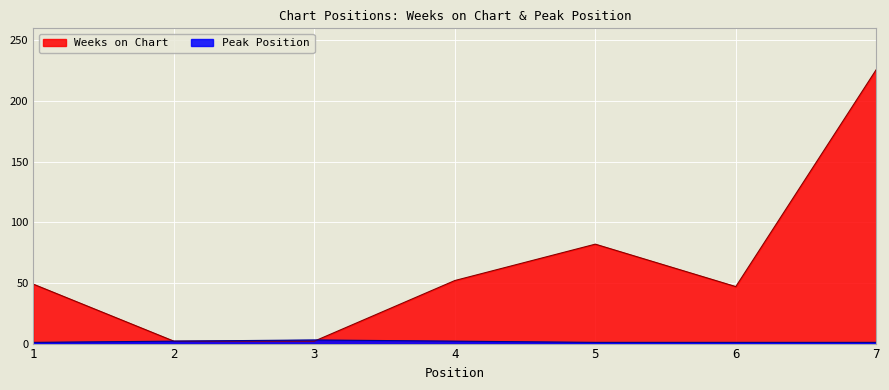

List the series in order of their overall mean, lowest first.

Peak Position, Weeks on Chart